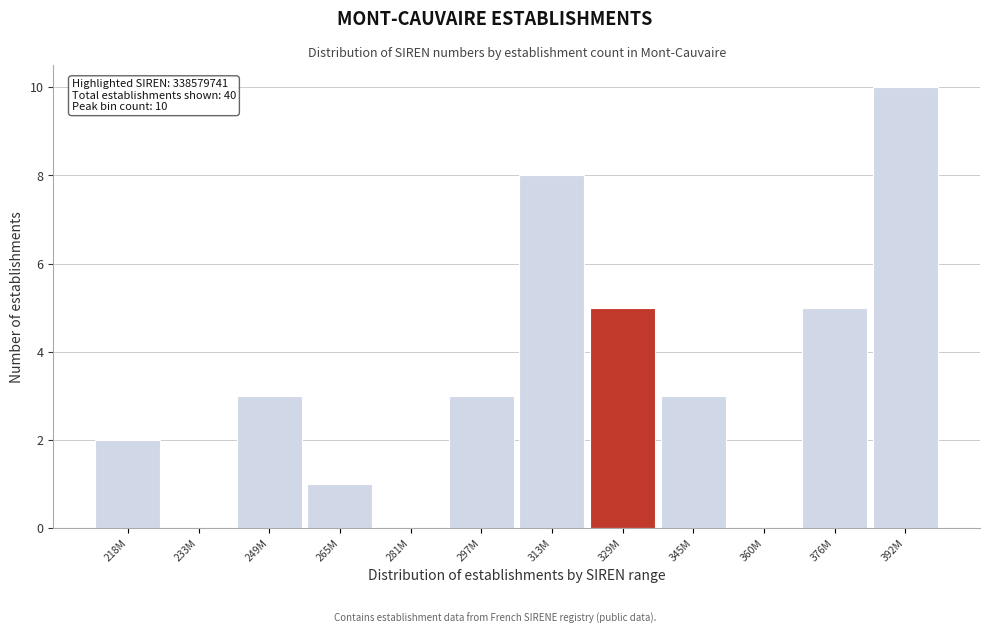

Reading left to right, what are all the values shown in this chart?

218M=2	233M=0	249M=3	265M=1	281M=0	297M=3	313M=8	329M=5	345M=3	360M=0	376M=5	392M=10